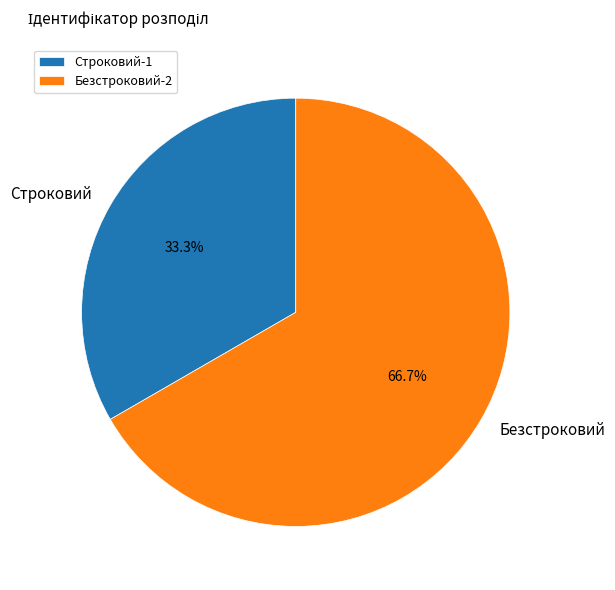

Which slice is the largest?

Безстроковий